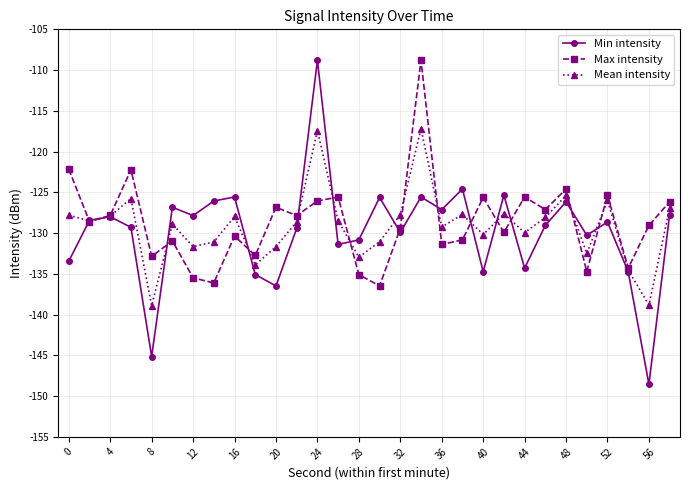

Which series has the largest range (max minus min)?

Min intensity